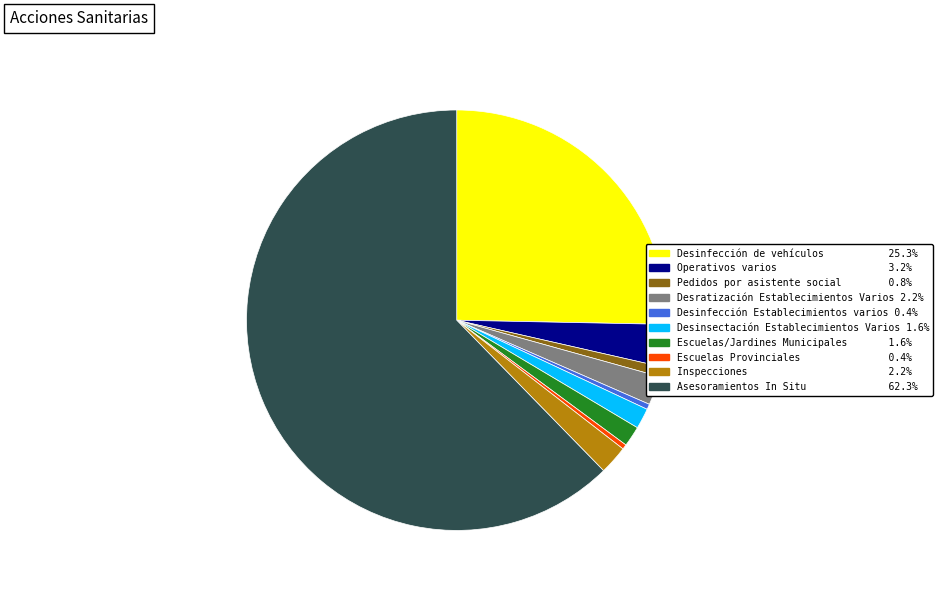

Is there any slice that represents more than half of the pie?

Yes